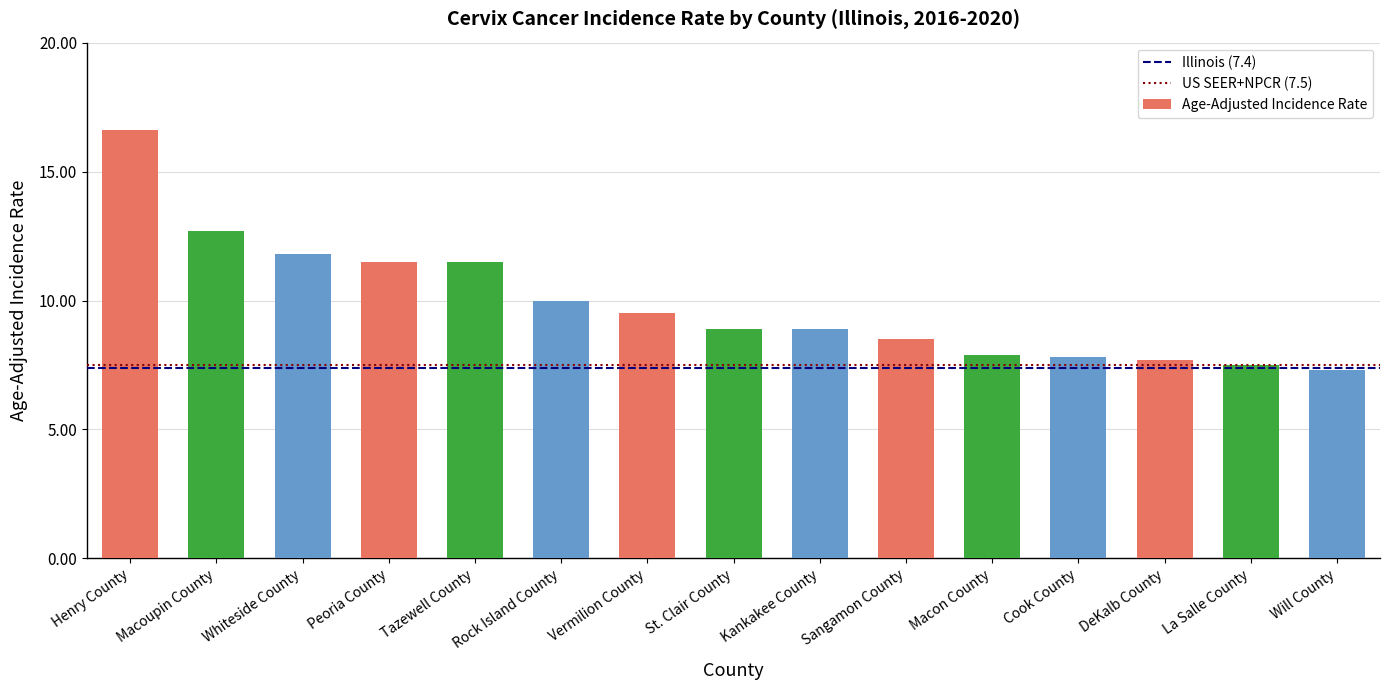

What value does the data have at Sangamon County?

8.5